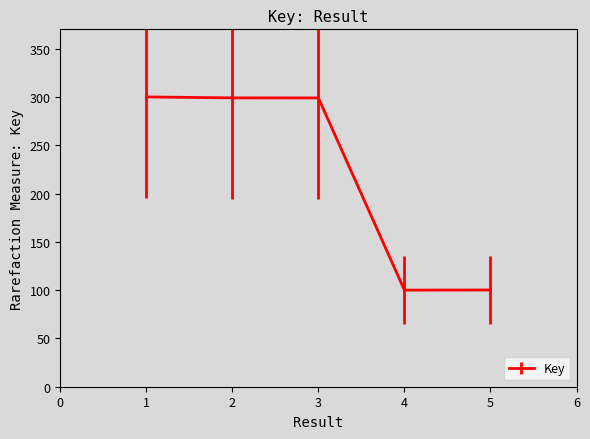

What is the maximum value shown in the chart?

300.0